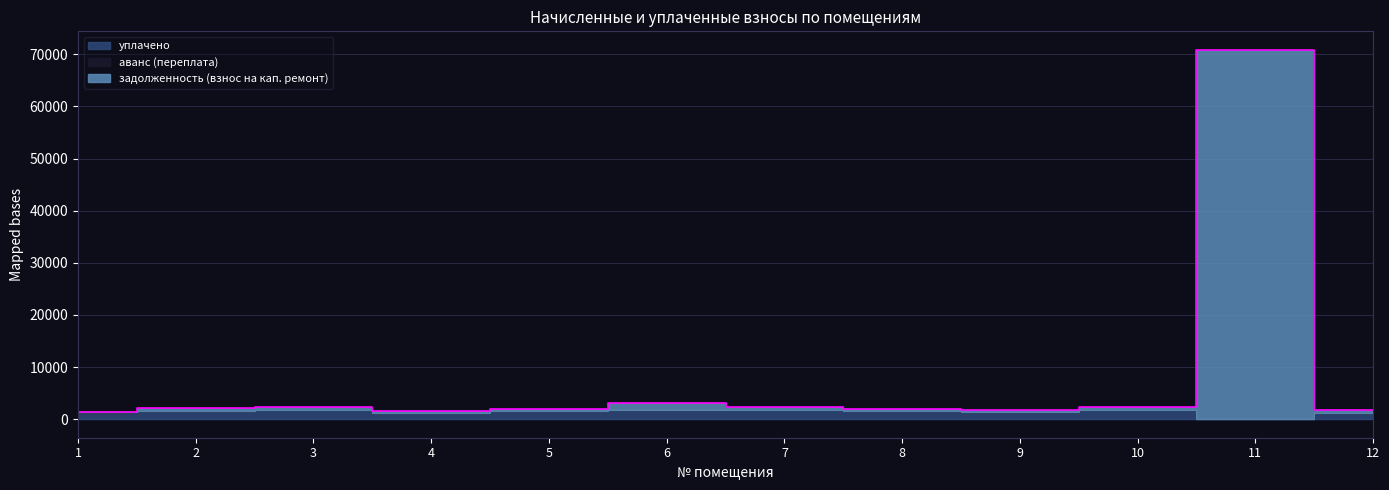

Reading left to right, transcribe all the data shown in this chart.

уплачено: 1206.8	1579.2	1804.0	1276.1	1564.2	1682.5	1777.6	1562.1	1306.0	1799.0	0.0	1262.5
аванс (переплата): 143.8	0.0	0.0	0.0	0.0	0.0	0.0	0.0	0.0	0.0	0.0	0.0
задолженность (взнос на кап. ремонт): 0.0	492.8	563.1	398.3	488.2	1446.1	554.8	487.5	407.6	561.4	70848.2	448.5